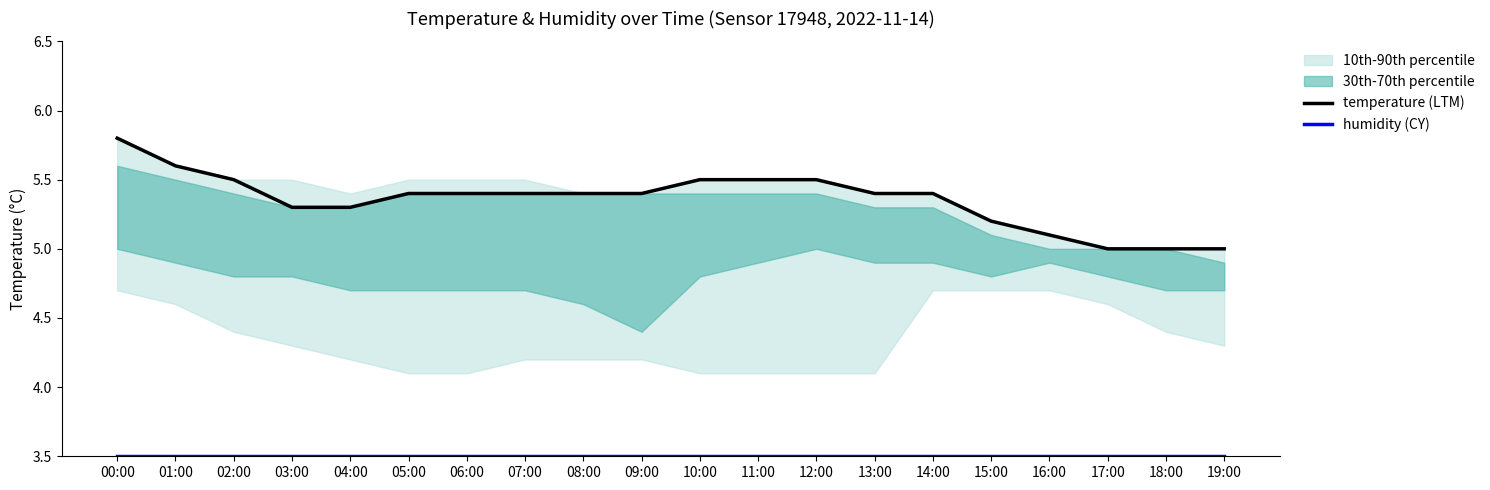

Is it true that temperature (LTM) equals 5.5 at 02:00?

True